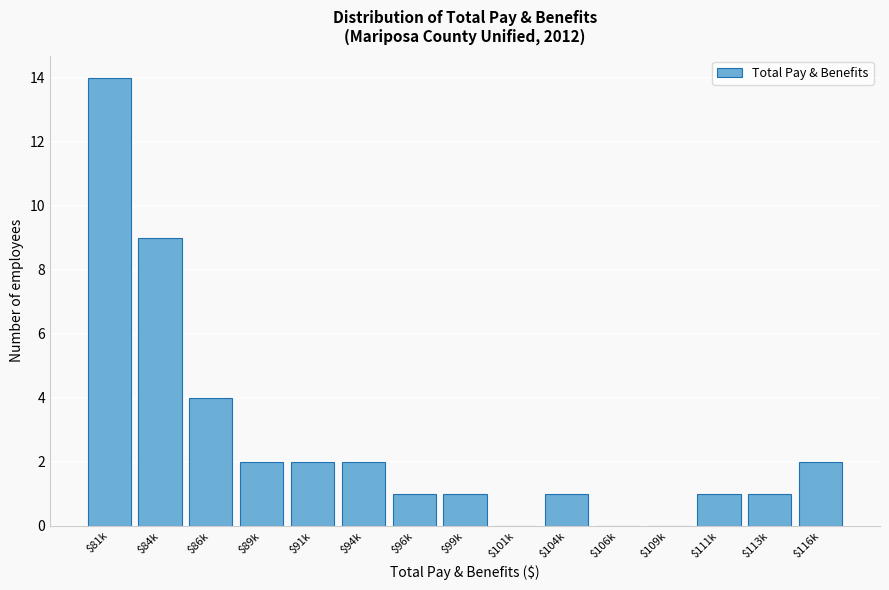

Is it true that the value at $104k is 1?

True